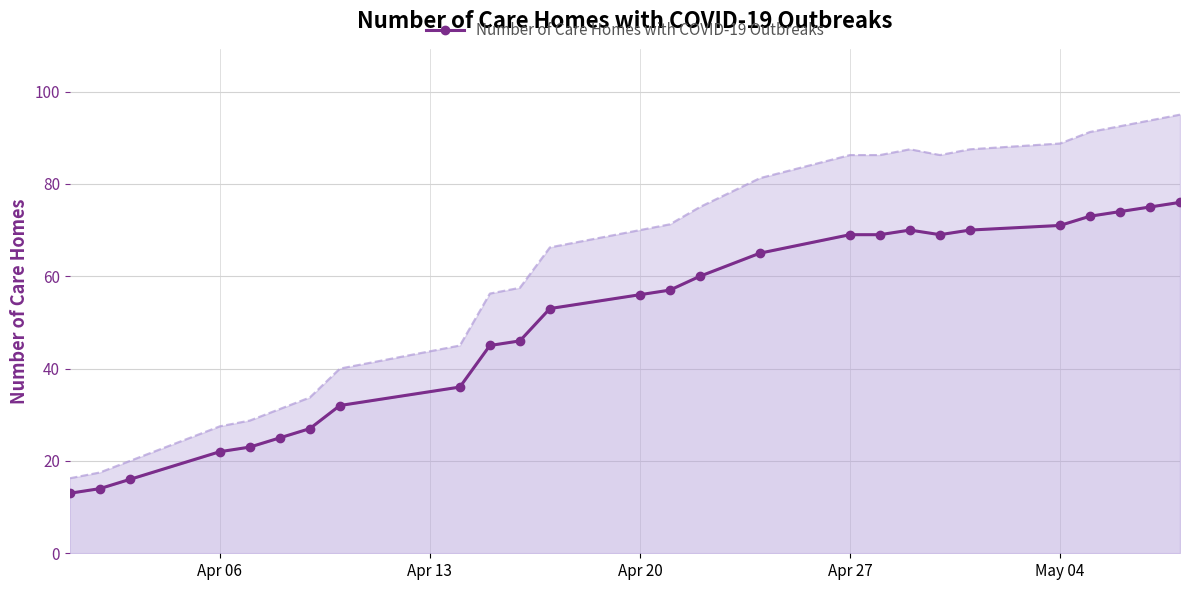

How many values are below 57?

13